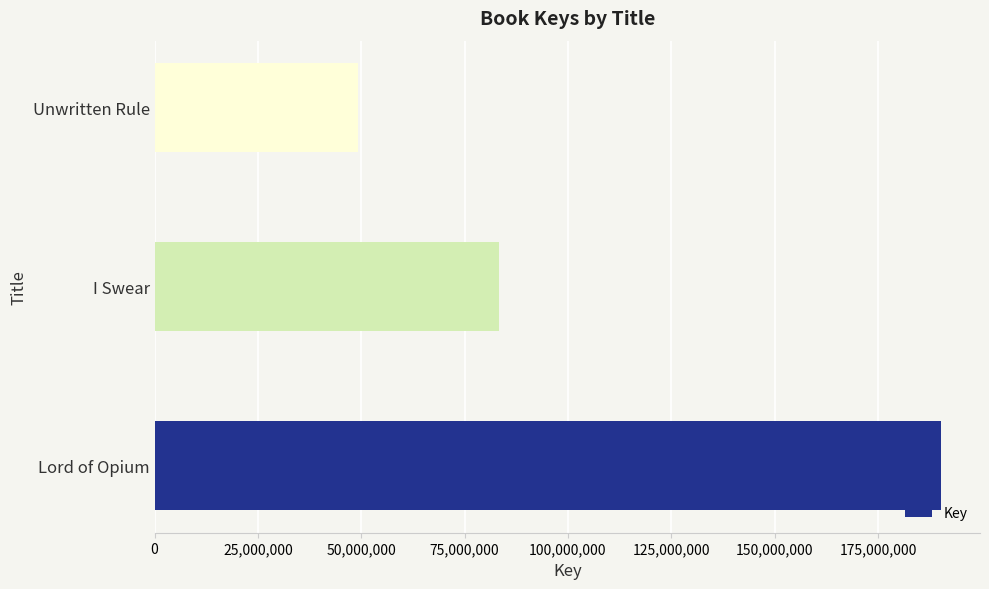

What is the difference between the maximum and minimum values?

140925922